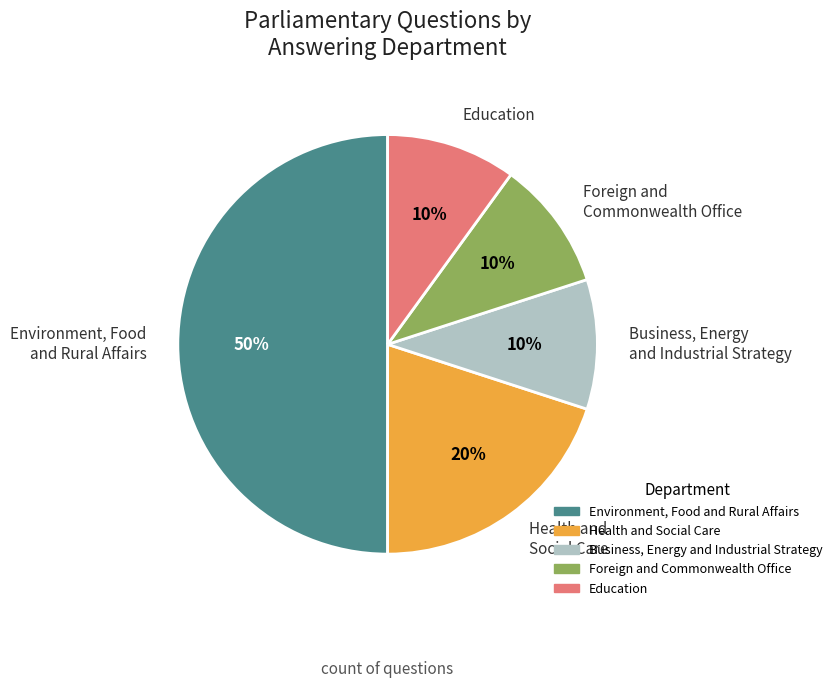

Does Business, Energy and Industrial Strategy account for over 50% of the chart?

No